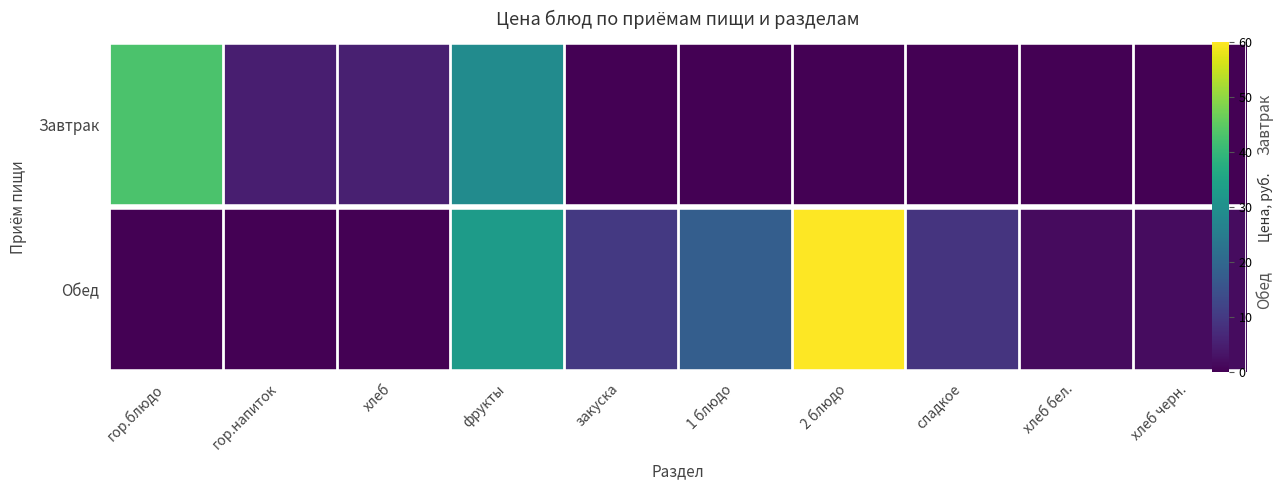

Which series changed the most between 1 блюдо and сладкое?

Обед